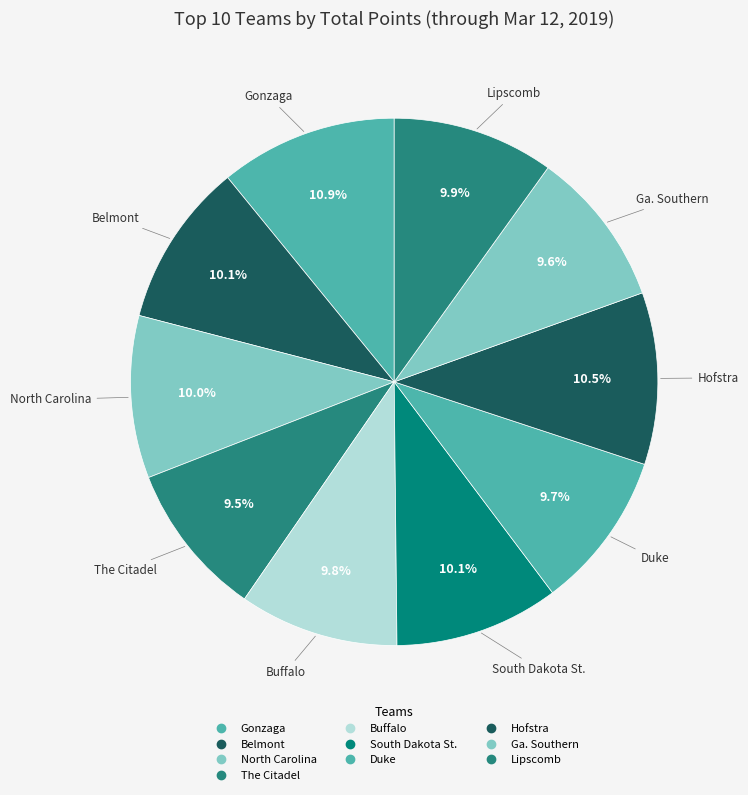

Is there any slice that represents more than half of the pie?

No